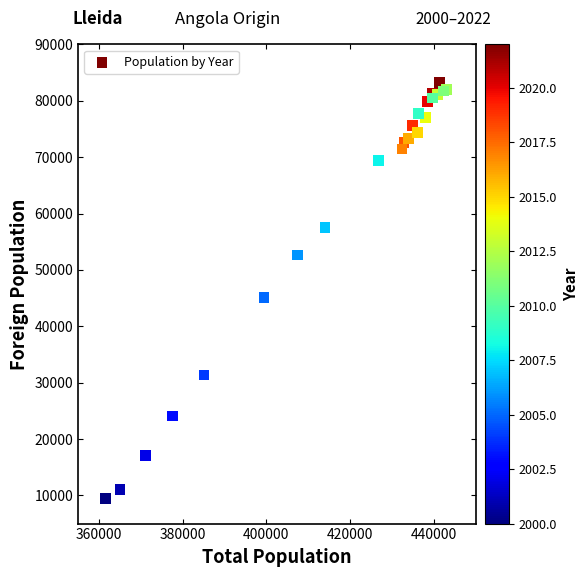

What Y value in the scatter plot is closest to 46373?

45144